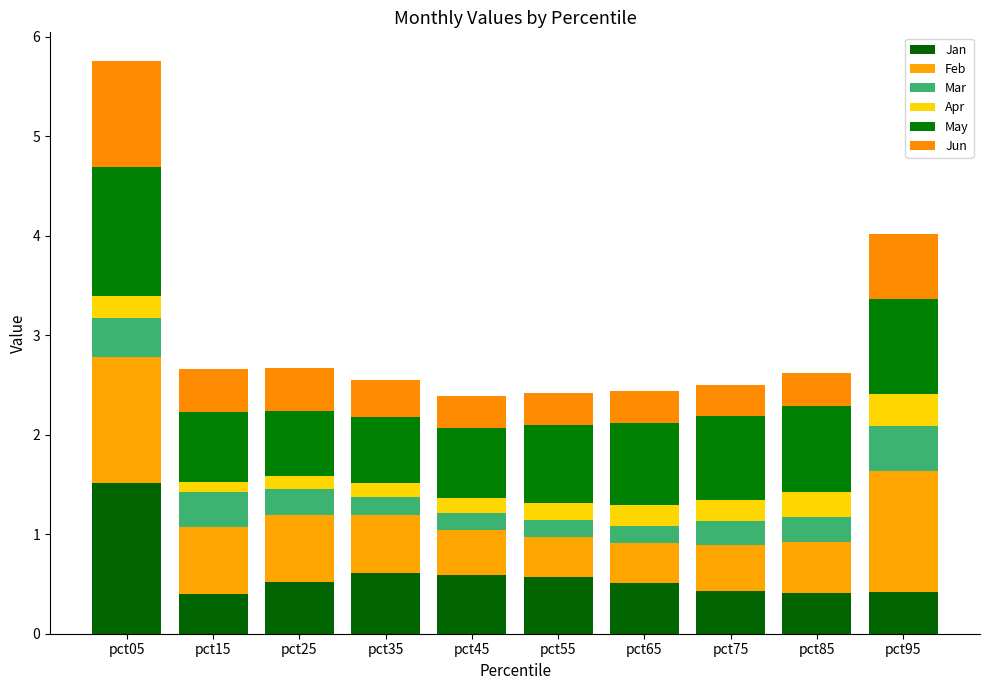

What is the approximate value of Mar at pct25?

0.3